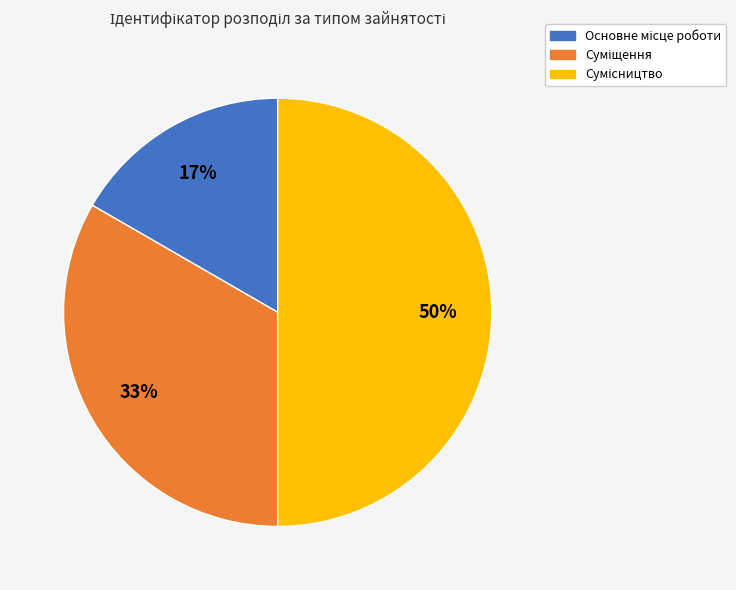

To the nearest percent, what is the difference between the largest and smallest slice percentages?

33%